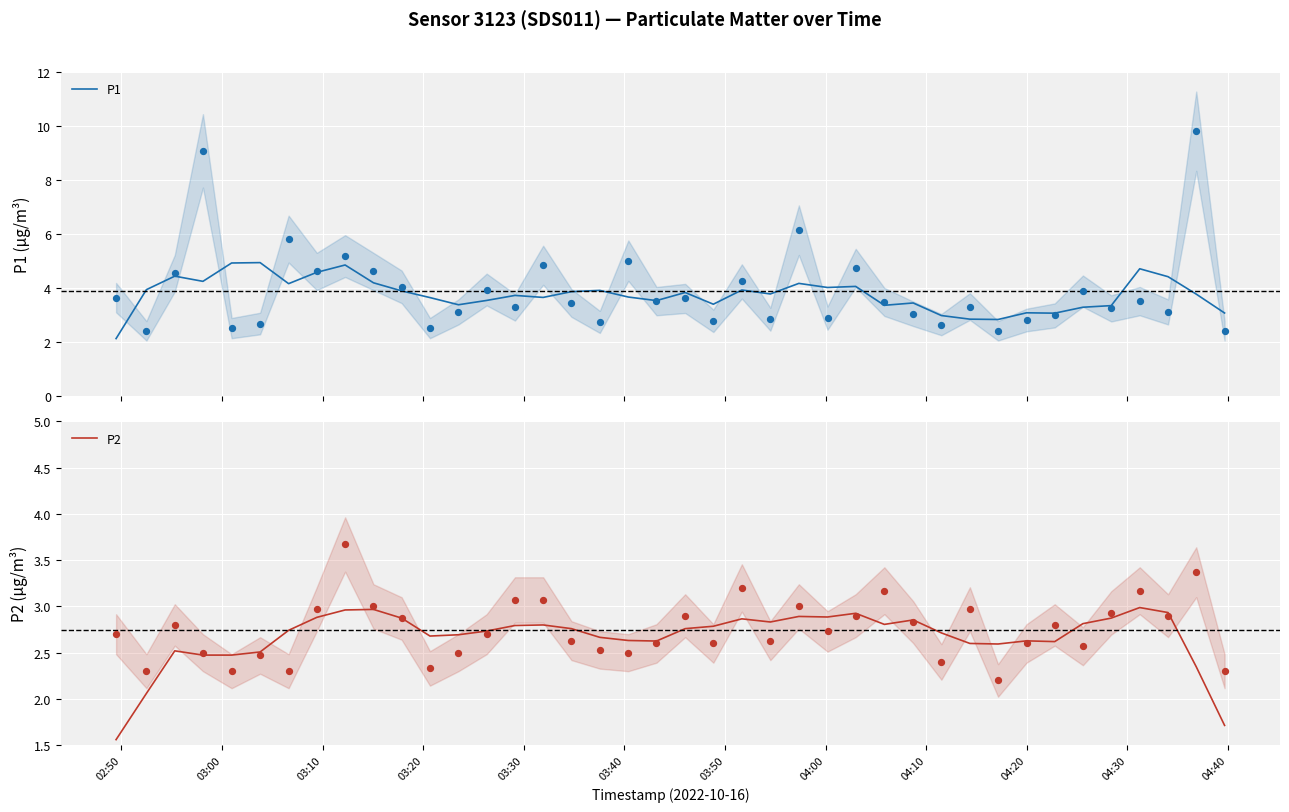

Which series has the largest total across all categories?

P1